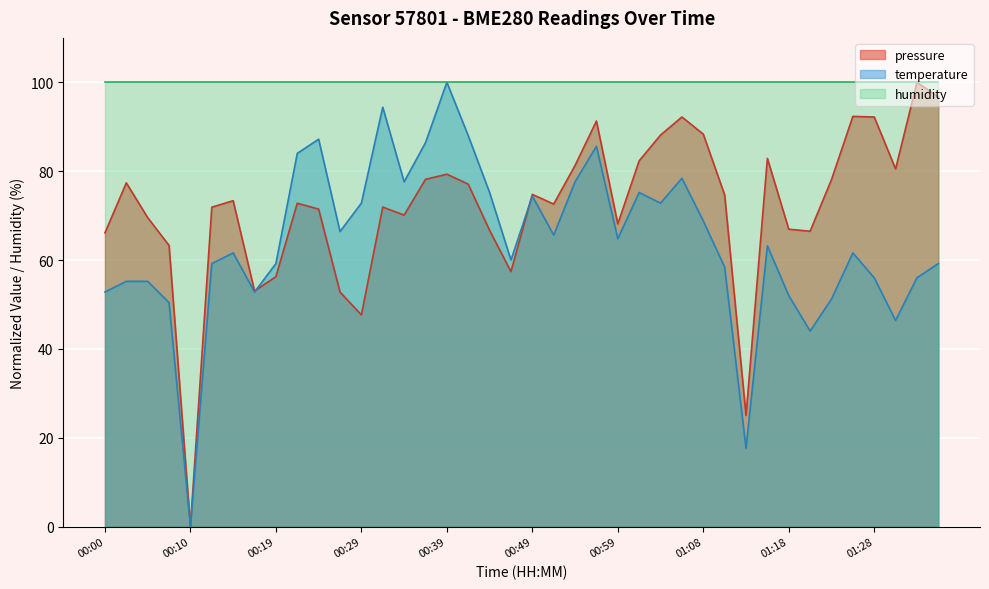

The temperature series shows -35.8 at 00:10. True or false?

False